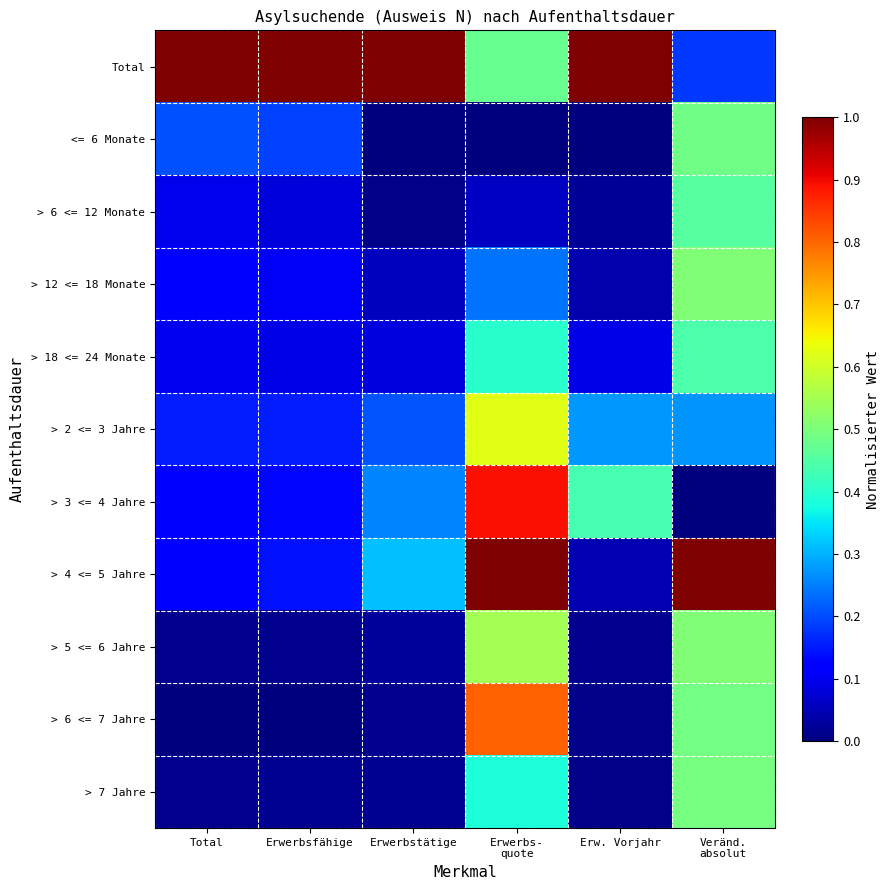

Which label corresponds to the largest value in the chart?

Total